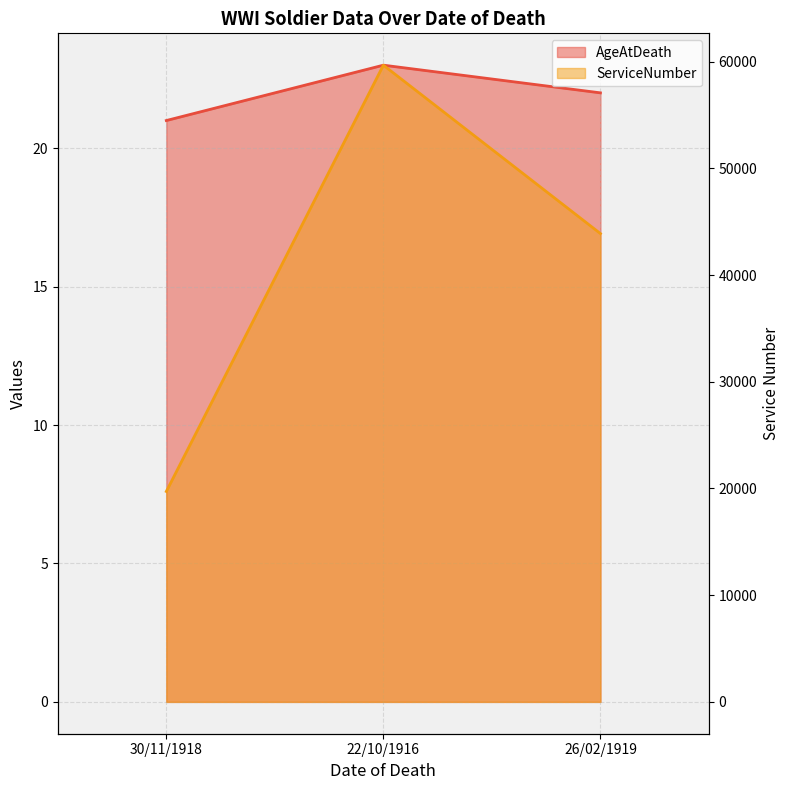

Where does the AgeAtDeath series first go above 22?

22/10/1916